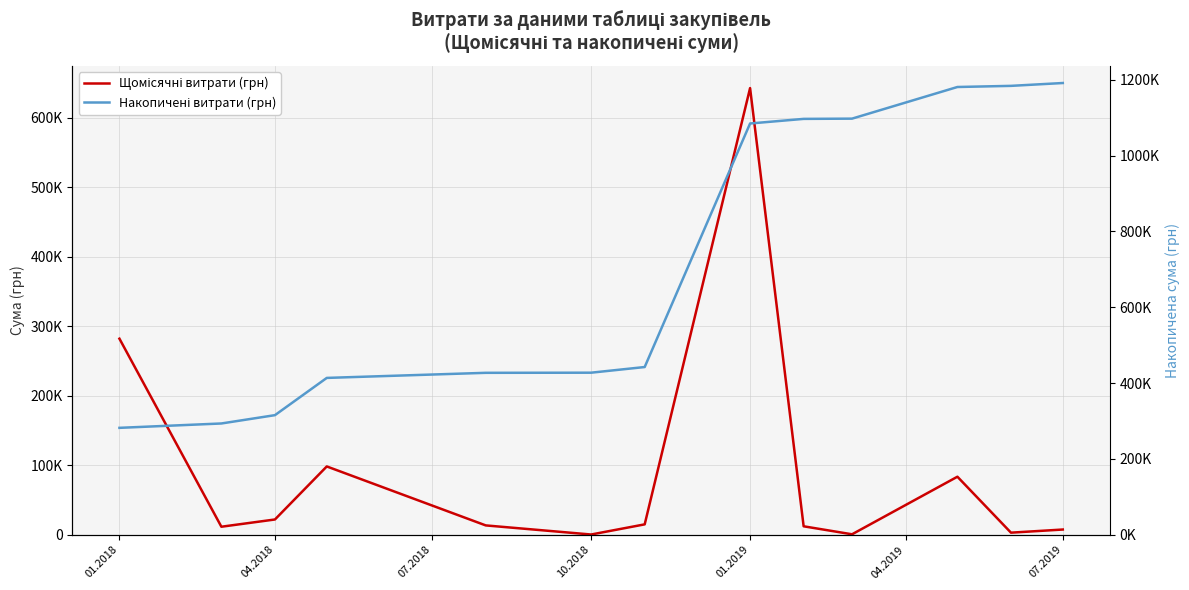

What is the minimum value shown in the chart?

339.0